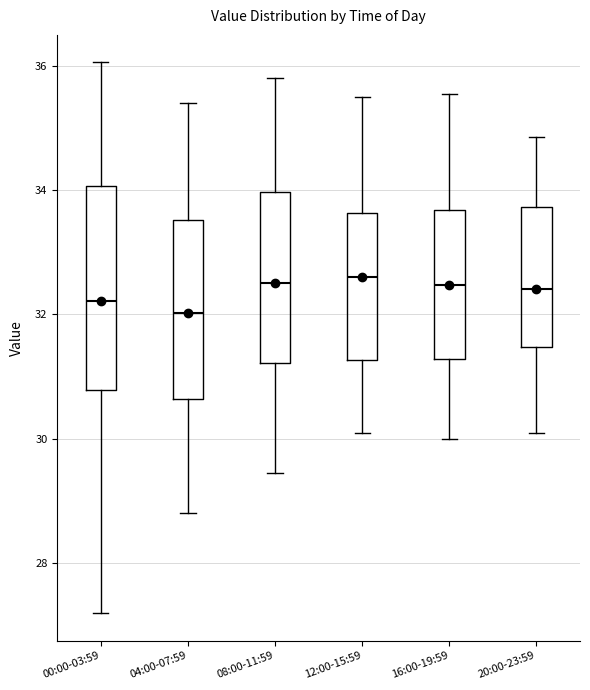

Where does the lower whisker of the box for 20:00-23:59 end on the y-axis? The values are not printed on the chart, so give them approximately, as read against the axis.

30.2